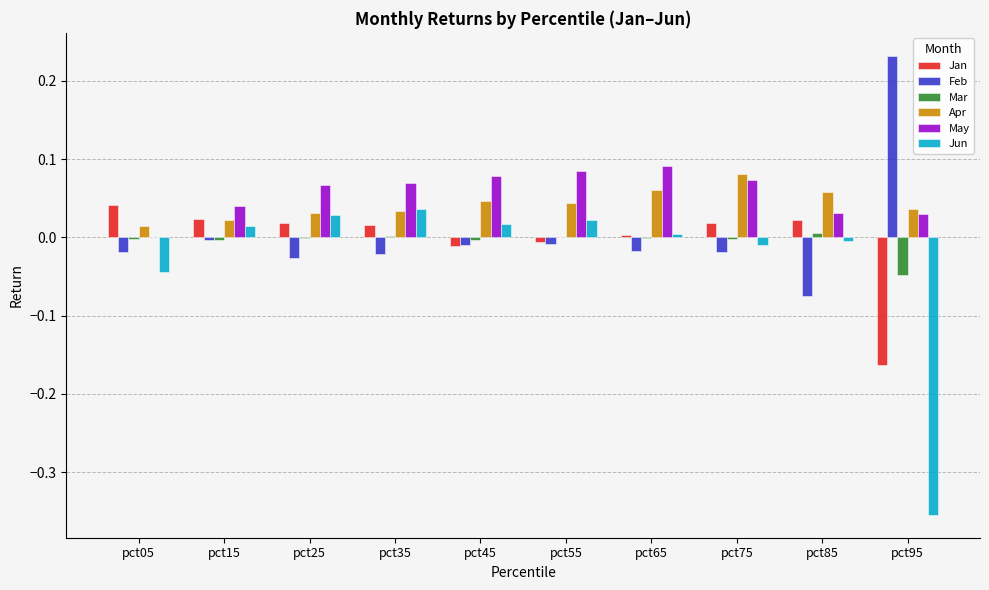

Between pct55 and pct95, which series saw the biggest shift?

Jun